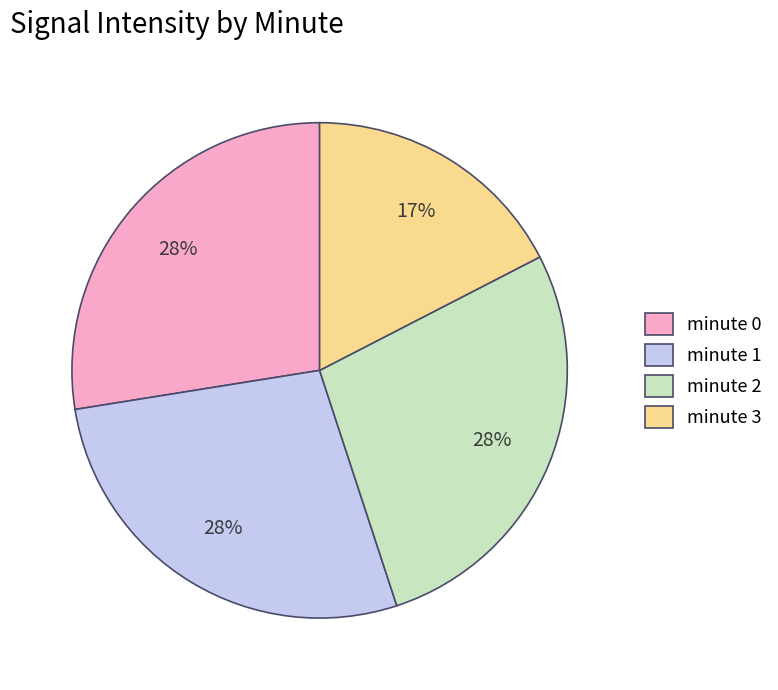

To the nearest percent, what is the combined percentage of minute 0 and minute 1?

55%